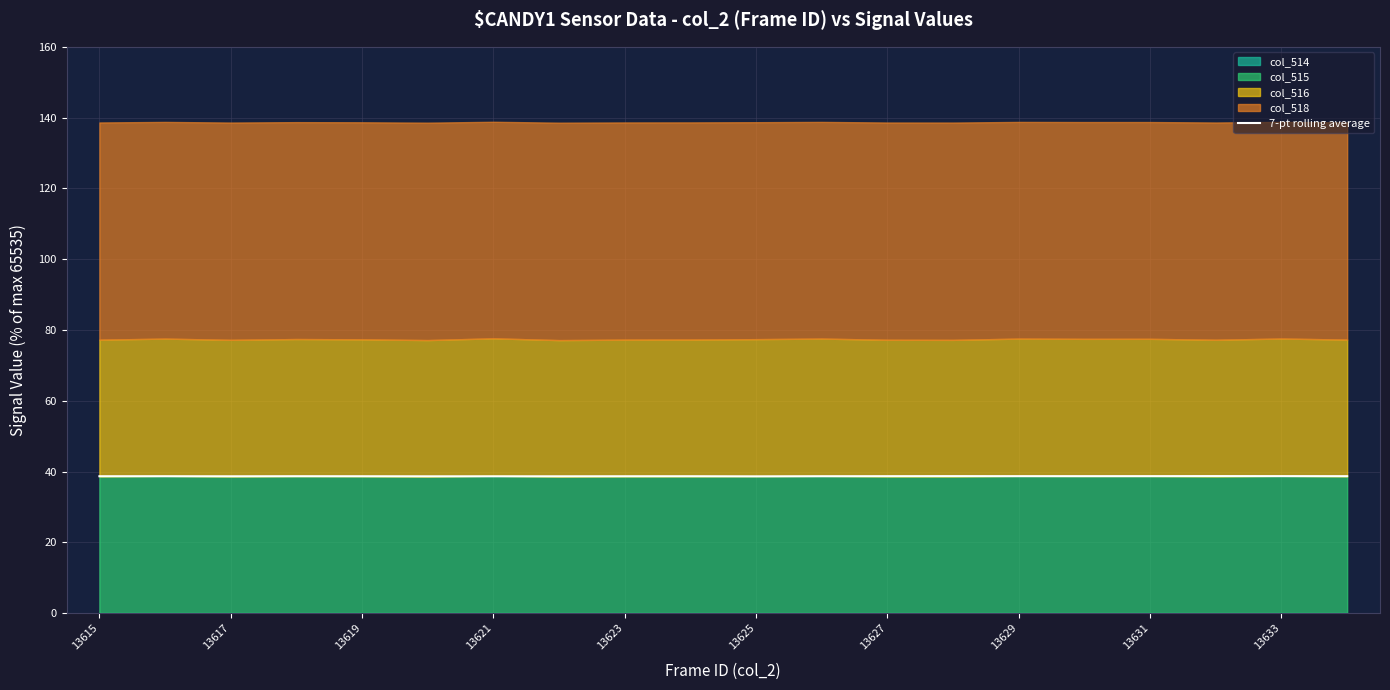

Is it true that 7-pt rolling average equals 55.6 at 13619?

False